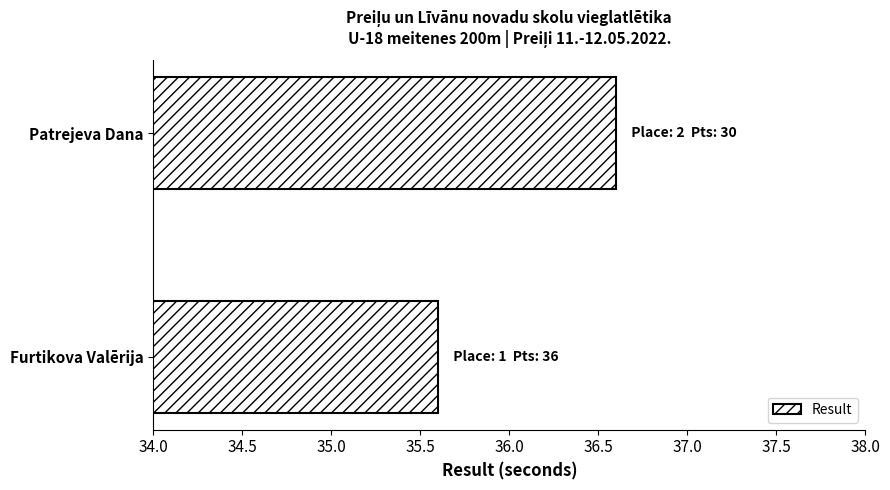

True or false: the data shows 53.9 at Patrejeva Dana.

False